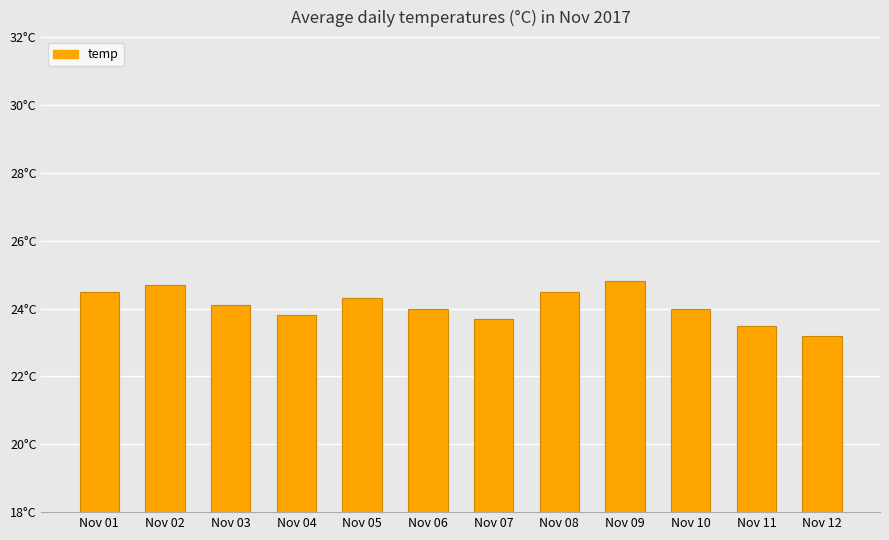

Which category has the lowest value across all series?

Nov 12